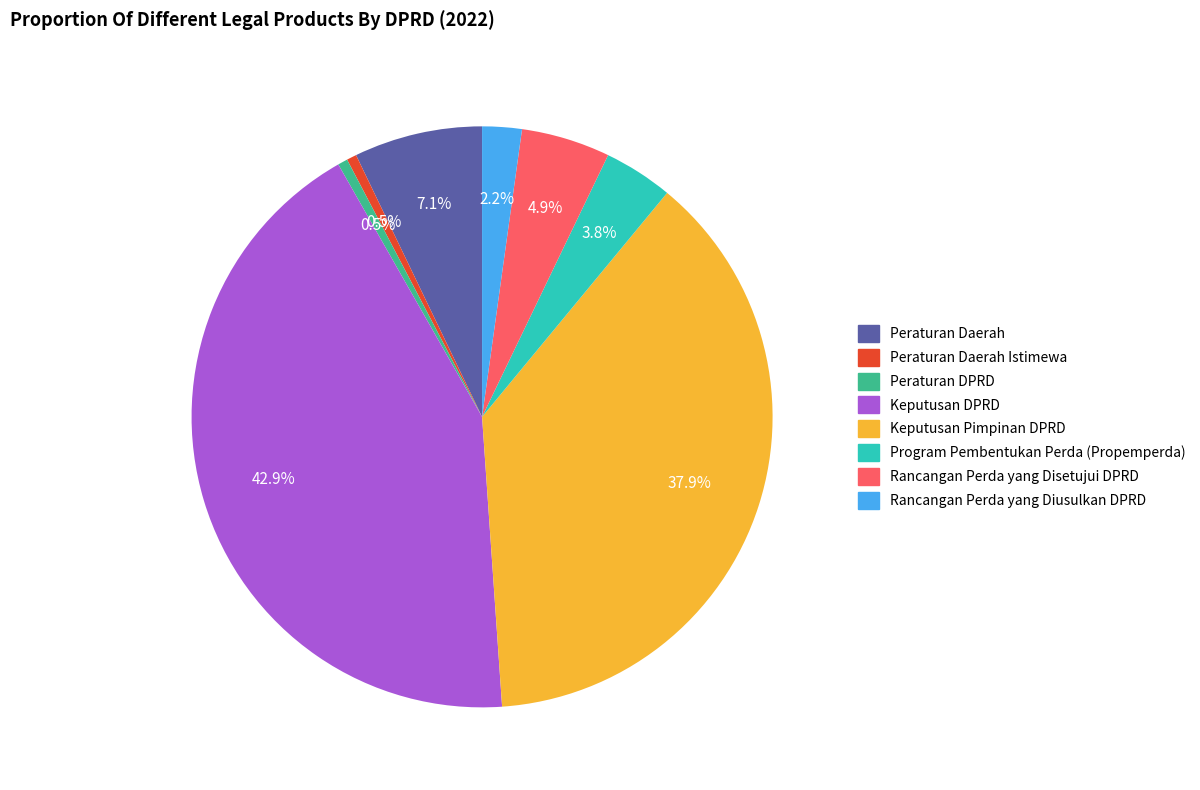

Is there any slice that represents more than half of the pie?

No